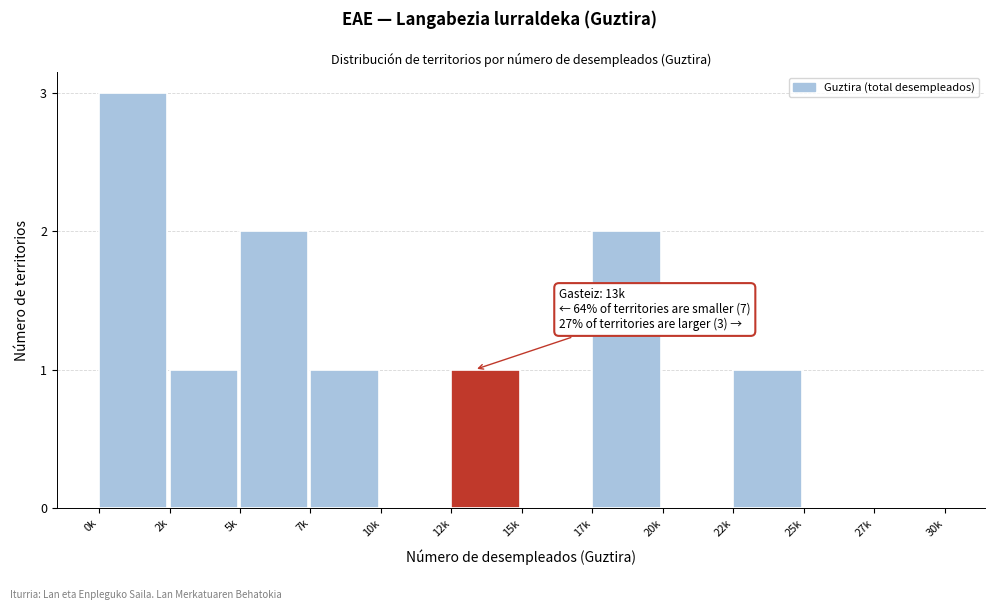

Reading right to left, list all the values displayed in this chart.

27k=0	25k=0	22k=1	20k=0	17k=2	15k=0	12k=1	10k=0	7k=1	5k=2	2k=1	0k=3